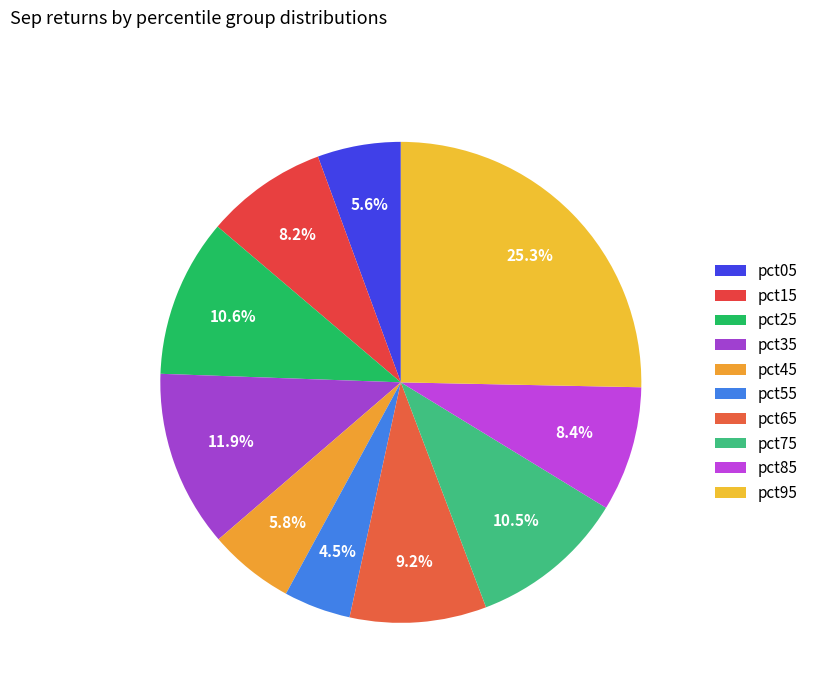

Count the number of slices in the pie.

10